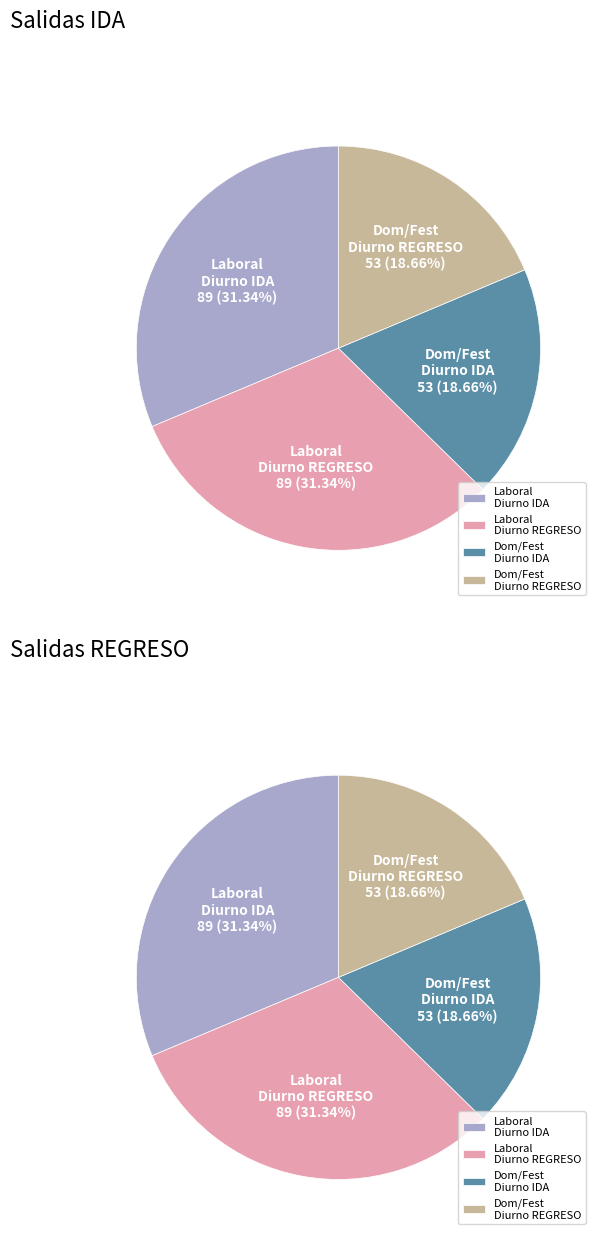

To the nearest percent, what is the average slice percentage?

25%